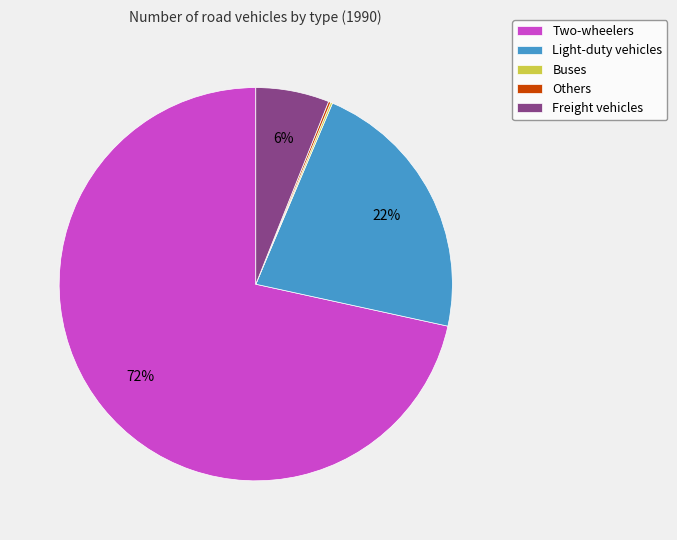

Does any single category account for the majority?

Yes